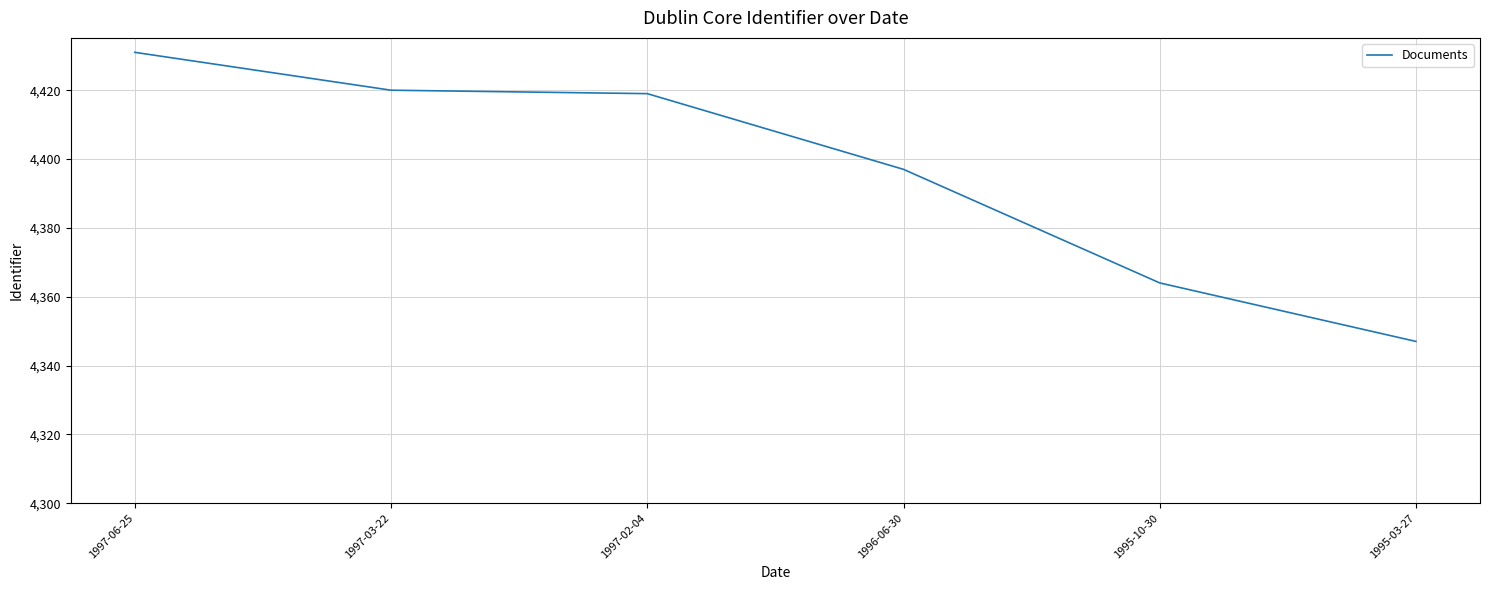

Which category has the highest value across all series?

1997-06-25